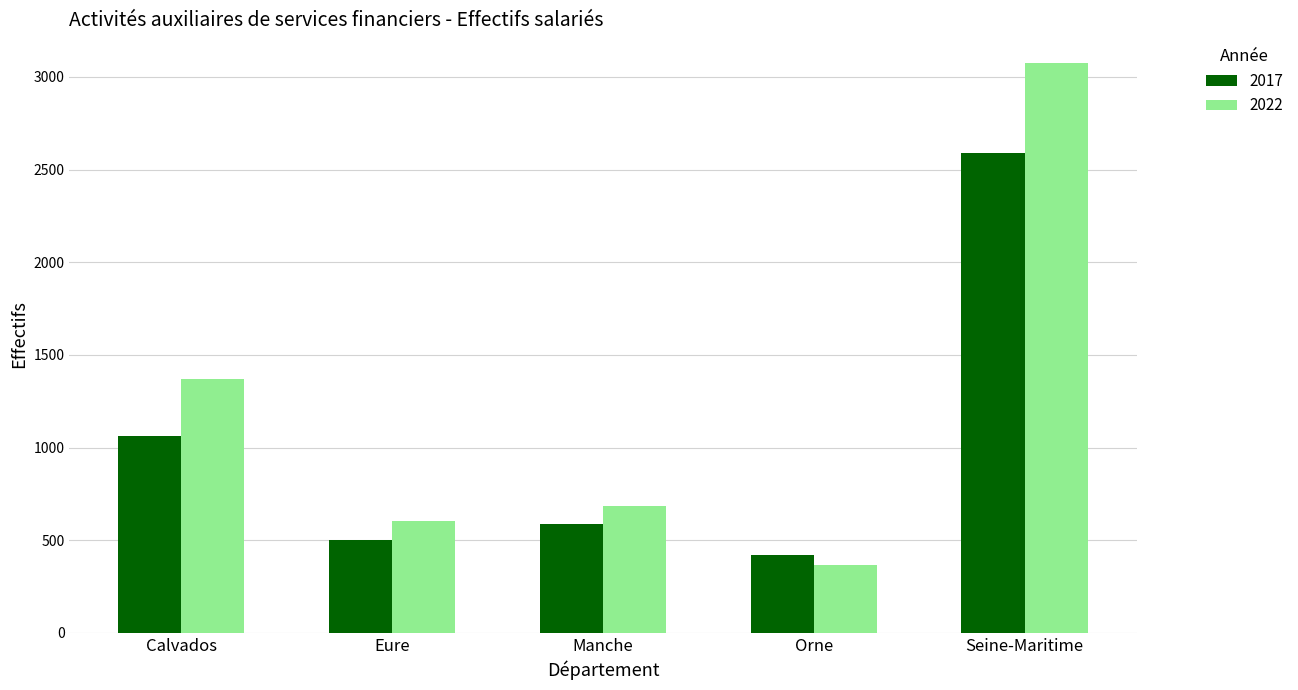

Reading left to right, list all the values displayed in this chart.

2017: Calvados=1062	Eure=500	Manche=590	Orne=418	Seine-Maritime=2592
2022: Calvados=1372	Eure=606	Manche=685	Orne=367	Seine-Maritime=3076